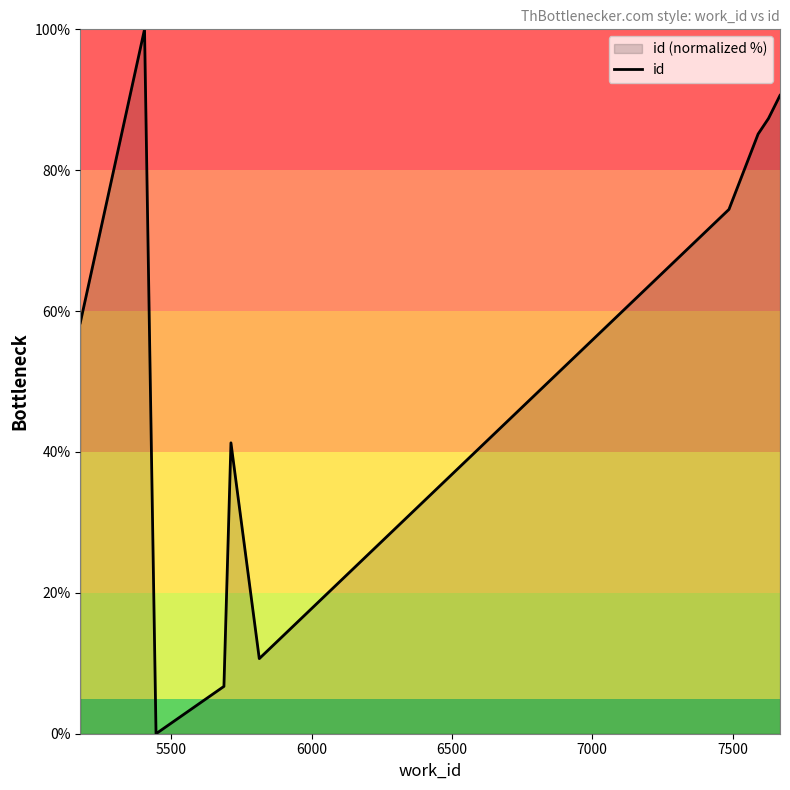

Reading left to right, list all the values displayed in this chart.

58.3	100.0	0.0	6.7	41.3	10.7	74.4	85.1	87.4	90.6